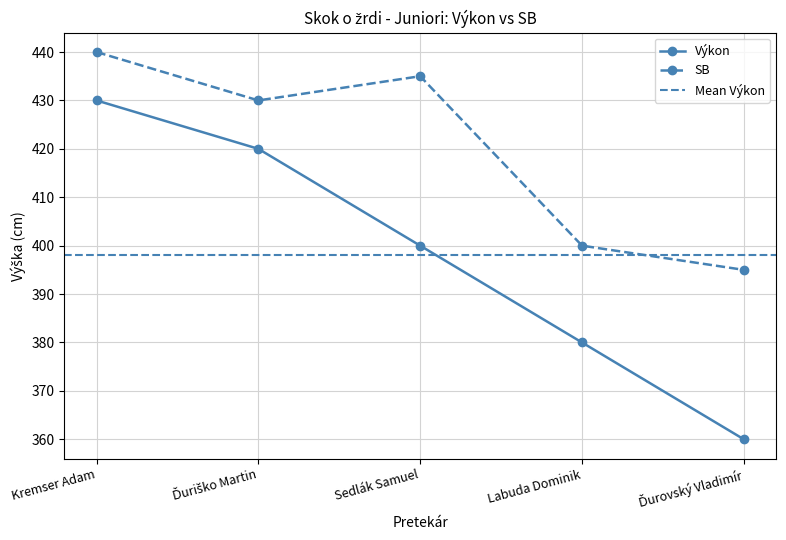

What is the sum of all SB values?

2100